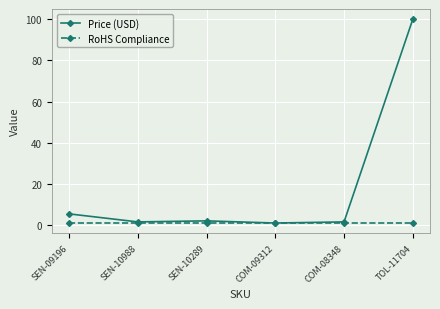

What value does the Price (USD) series have at COM-08348?

1.6